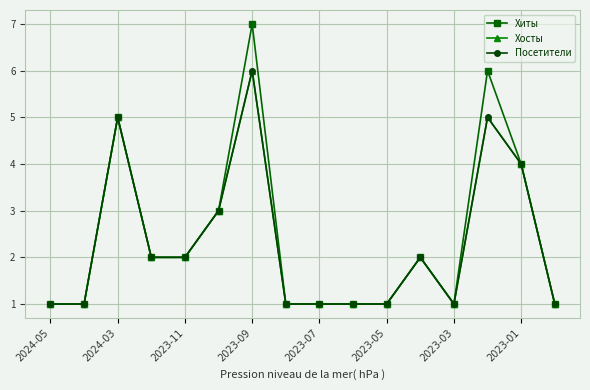

In Посетители, how many points are higher than both neighbors (excluding endpoints)?

4